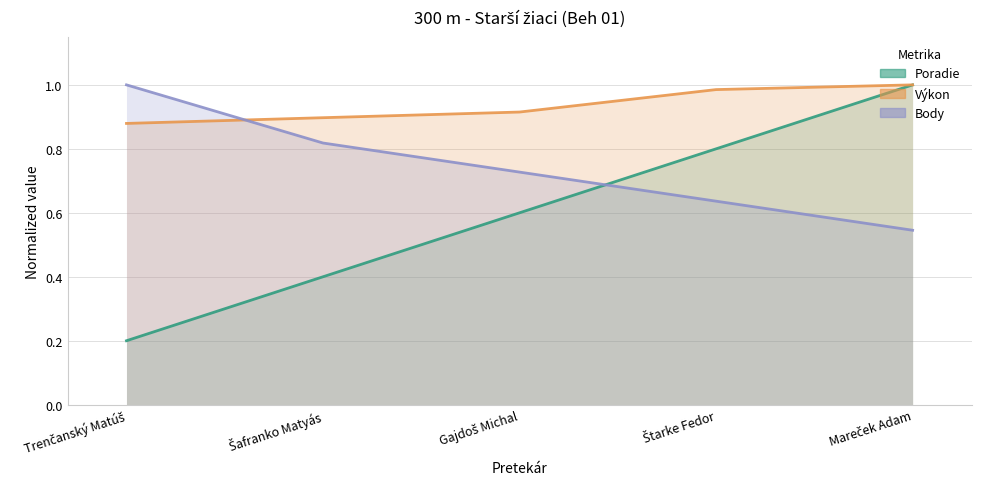

The Body series shows 0.7 at Gajdoš Michal. True or false?

True